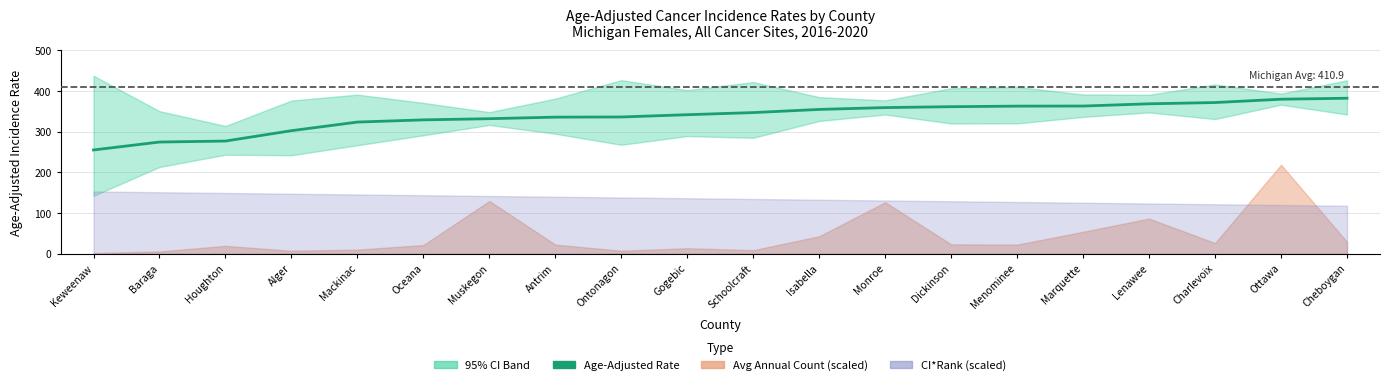

Which label corresponds to the smallest value in the chart?

Keweenaw